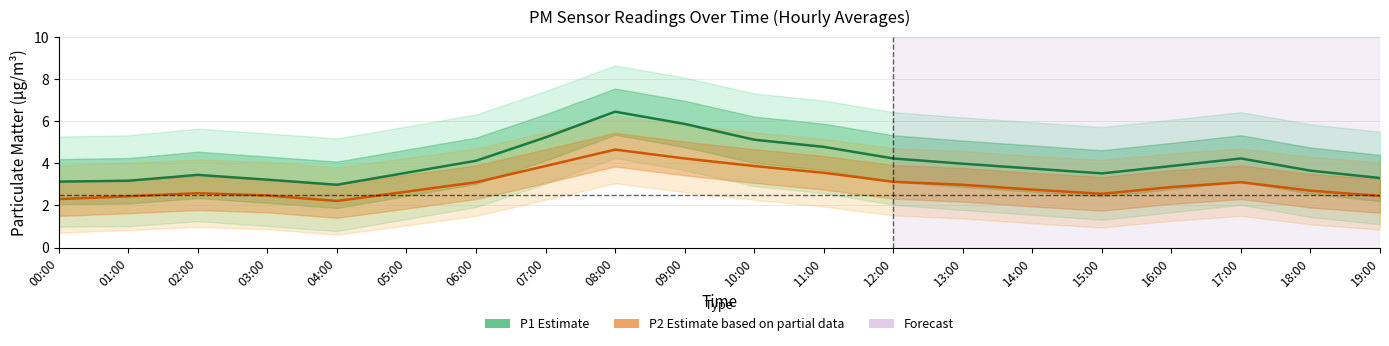

Rank the categories by P2 (Estimate based on partial data) value from highest to lowest.

08:00, 09:00, 07:00, 10:00, 11:00, 12:00, 06:00, 17:00, 13:00, 16:00, 14:00, 18:00, 05:00, 02:00, 15:00, 03:00, 19:00, 01:00, 00:00, 04:00